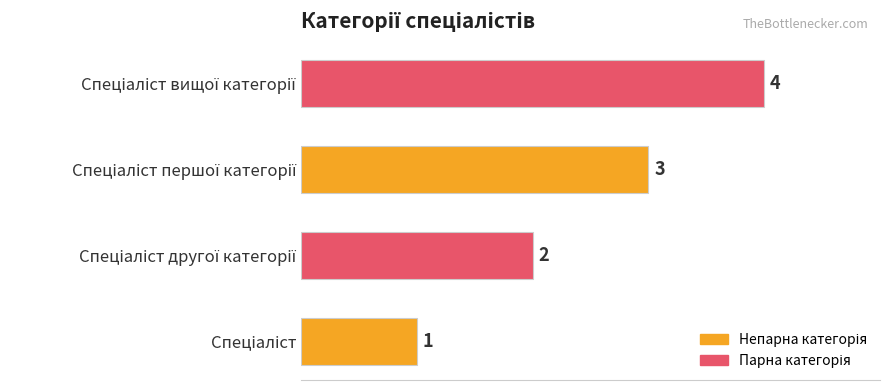

What is the greatest value displayed?

4